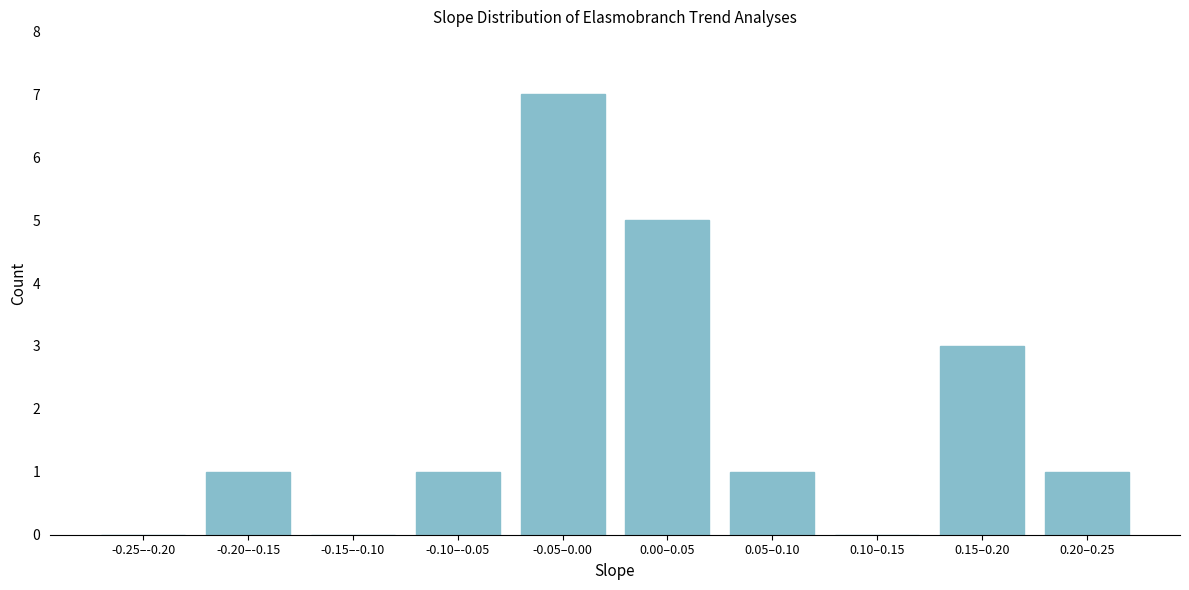

Reading left to right, list all the values displayed in this chart.

-0.25–-0.20=0	-0.20–-0.15=1	-0.15–-0.10=0	-0.10–-0.05=1	-0.05–0.00=7	0.00–0.05=5	0.05–0.10=1	0.10–0.15=0	0.15–0.20=3	0.20–0.25=1